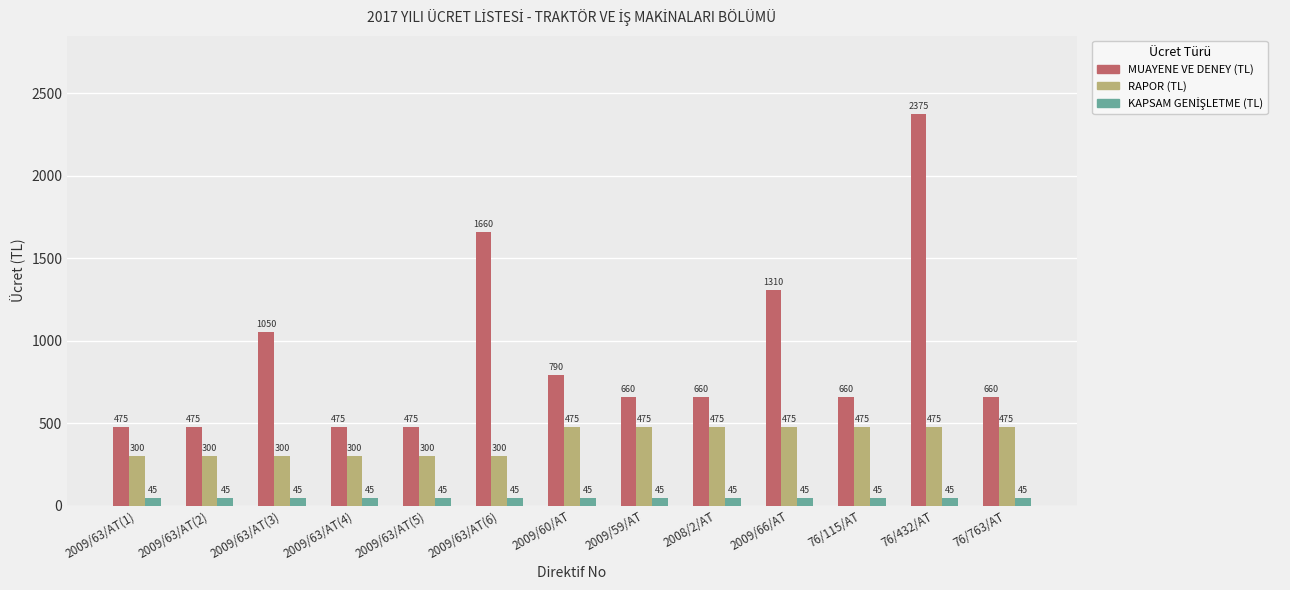

Which series changed the most between 2009/59/AT and 76/432/AT?

MUAYENE VE DENEY (TL)